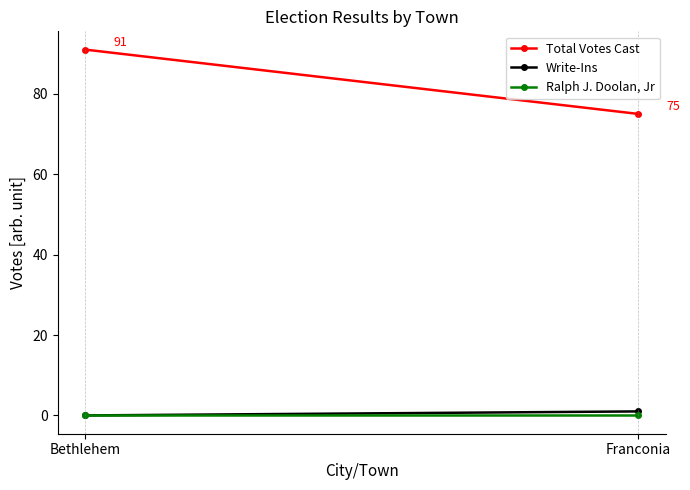

At how many categories does at least one series exceed 77?

1